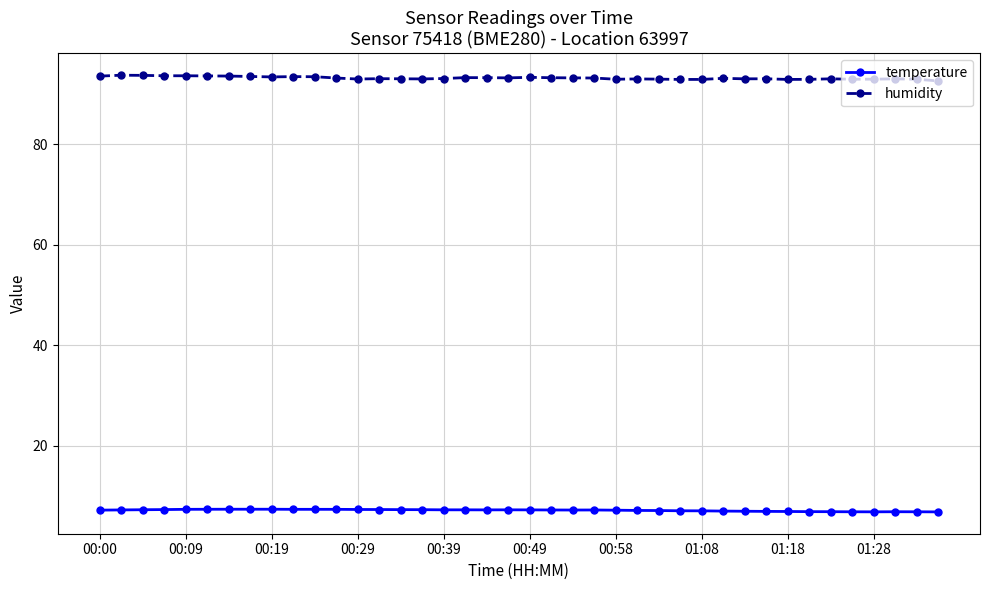

What is the minimum value for humidity?

92.6